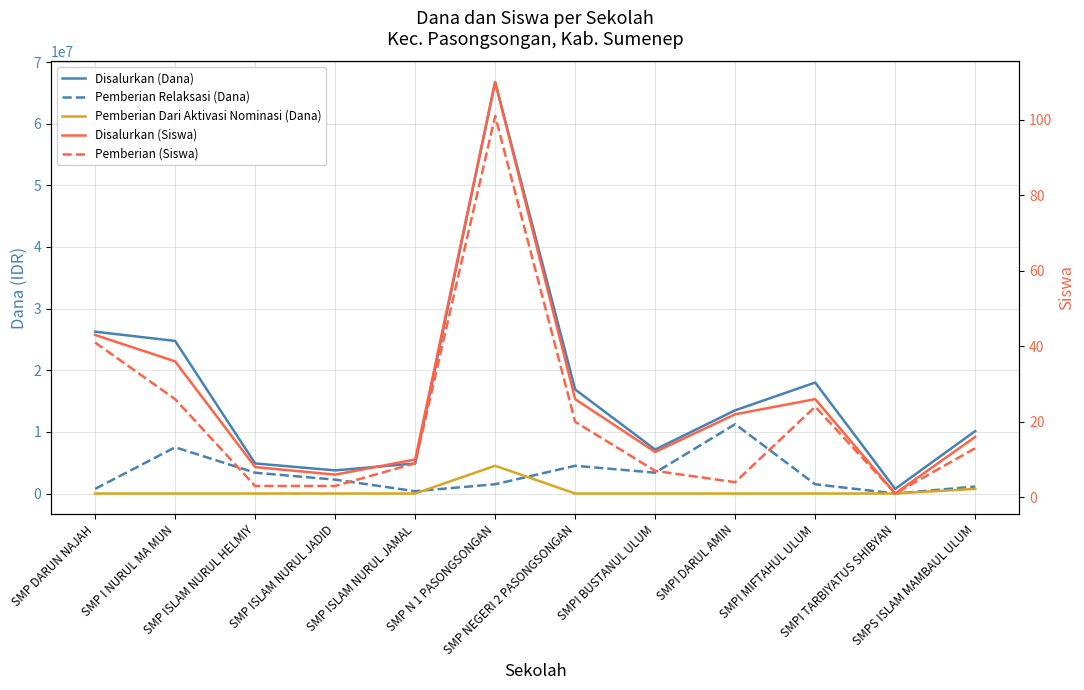

Does the chart display data point markers on the line(s)?

No